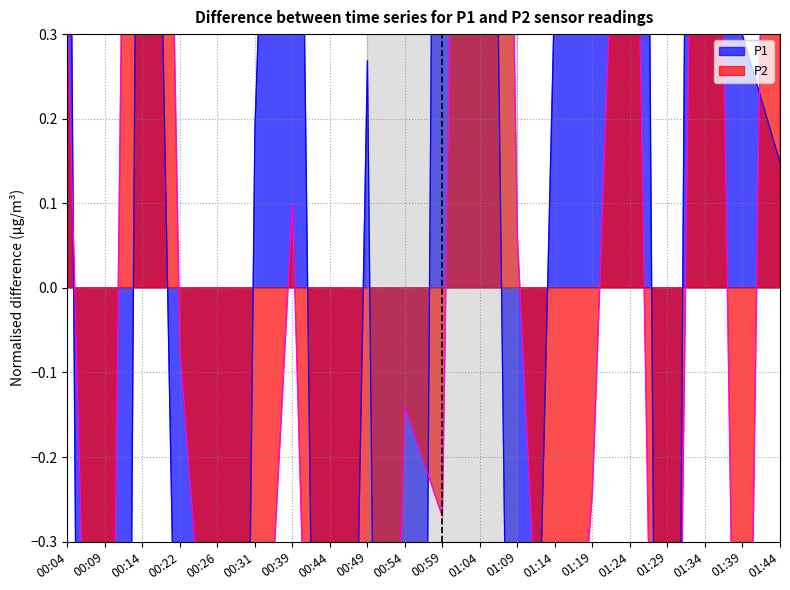

True or false: P1 has more than 0 points higher than both neighbors.

True